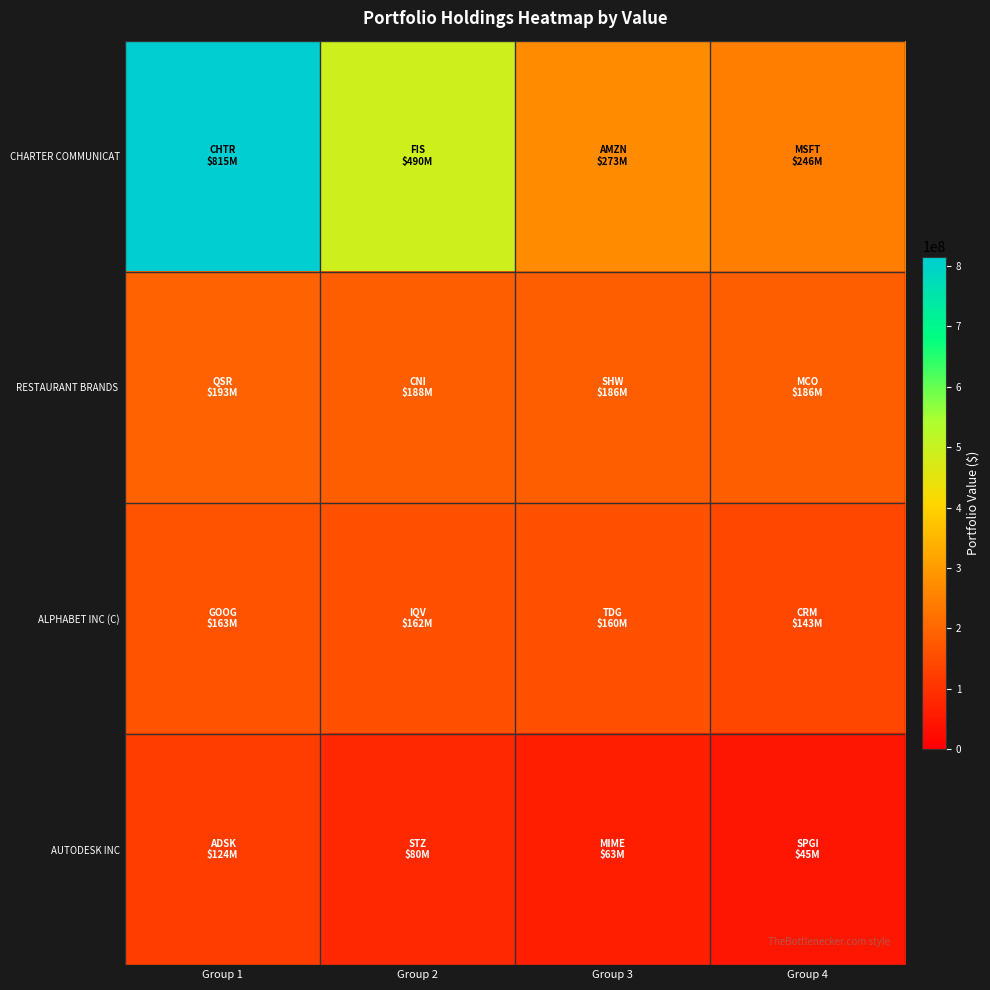

What is the spread (max minus min) of values at Group 3?

209875000